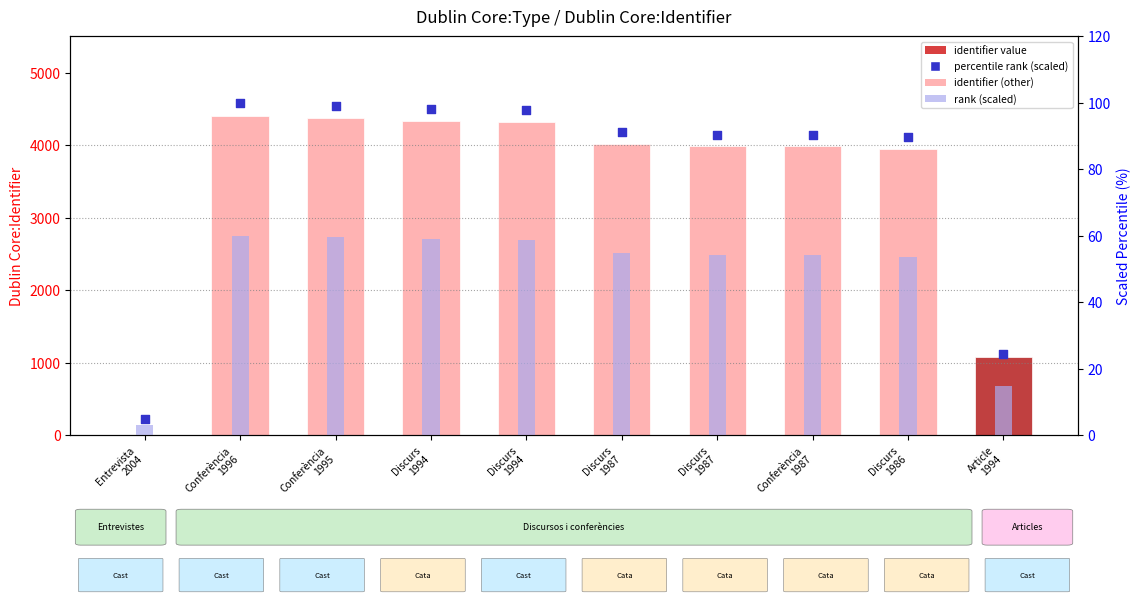

Which series has the widest spread of Y values?

identifier (Dublin Core)